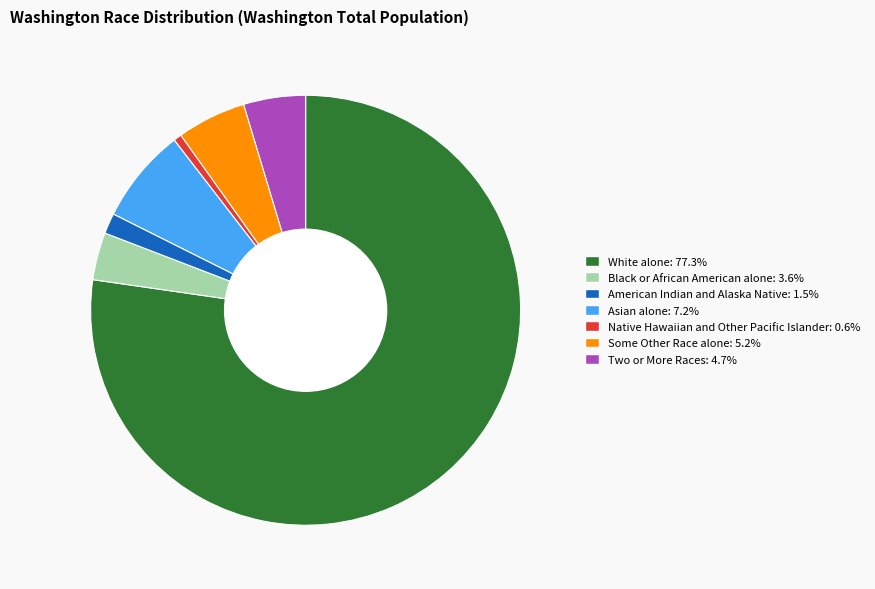

Count the number of slices in the pie.

7